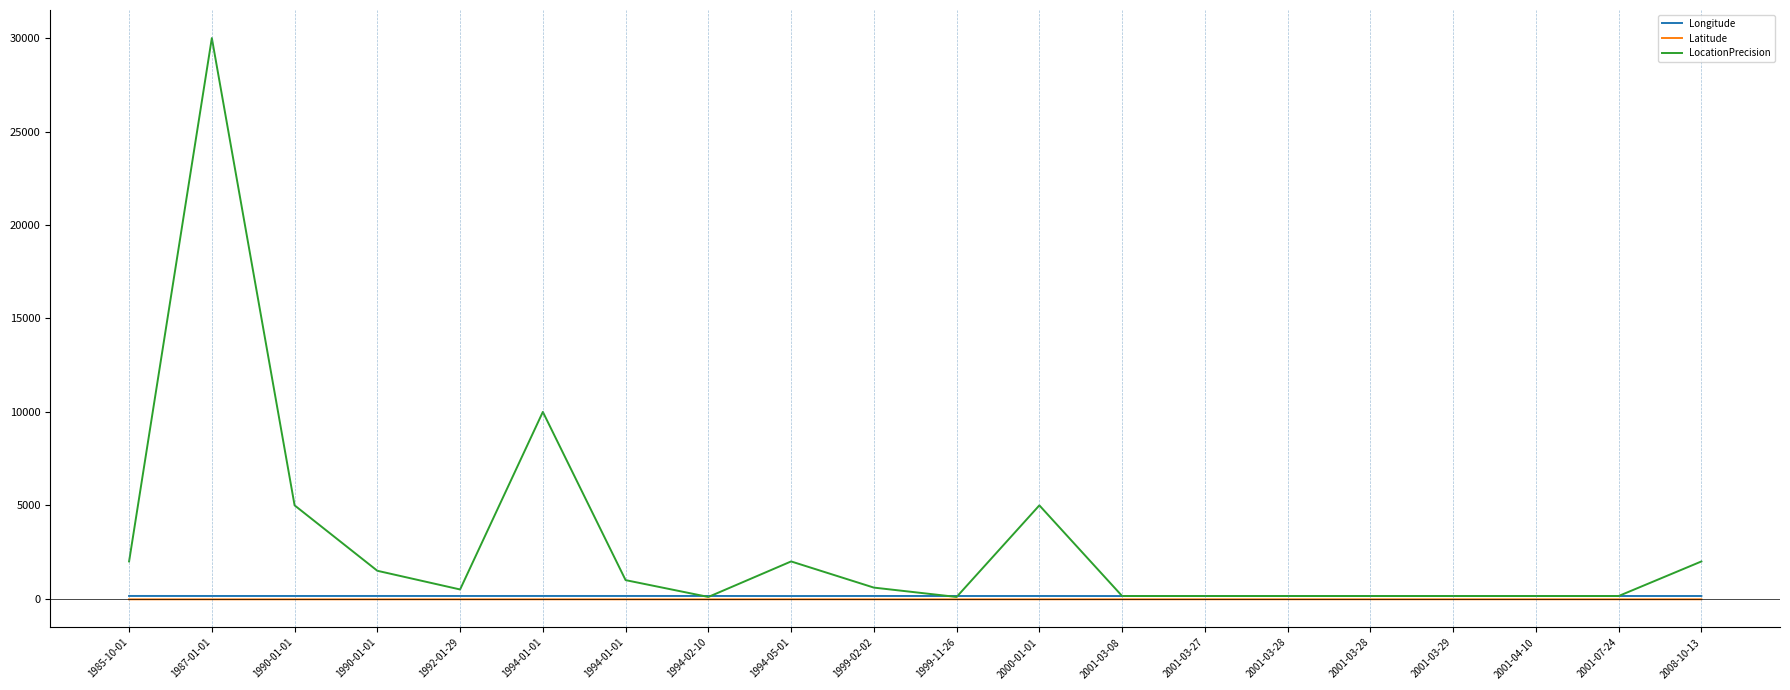

How many lines are shown in the chart?

3